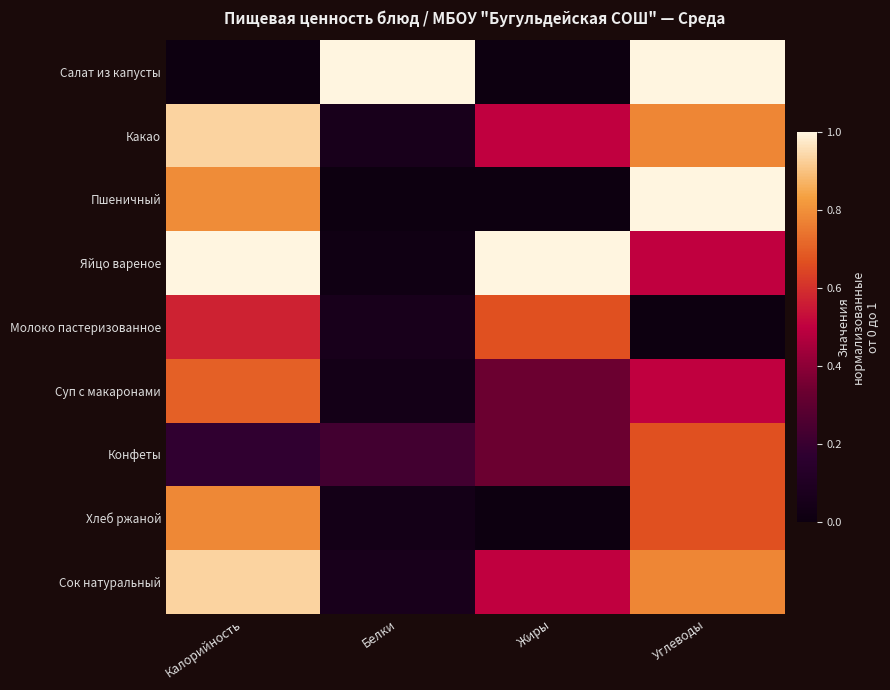

What is the greatest value displayed?

1.0